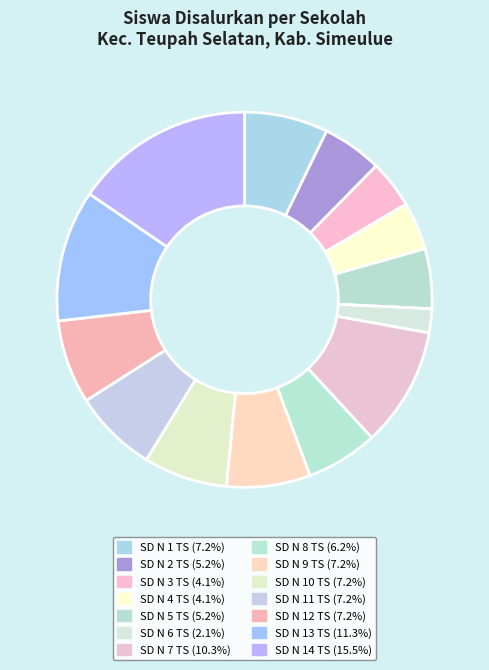

Count the number of slices in the pie.

14